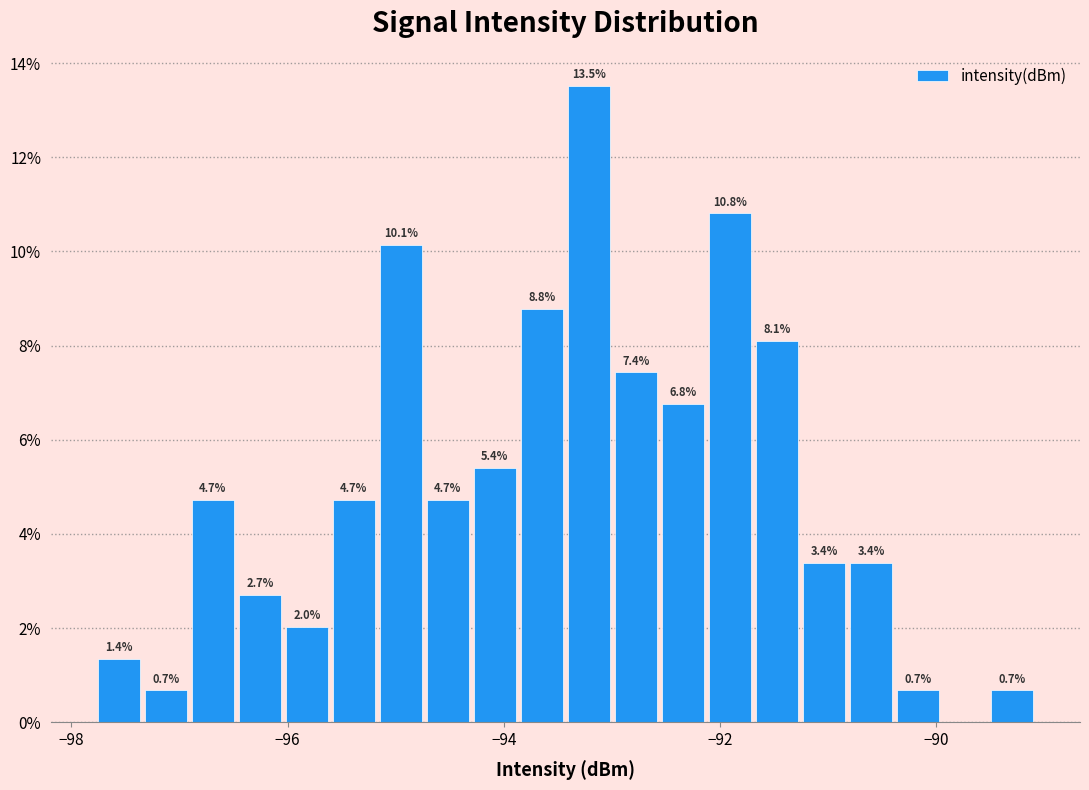

Around what value on the x-axis is the tallest bar? Give the approximate position of its centre, as read against the axis.

-93.2